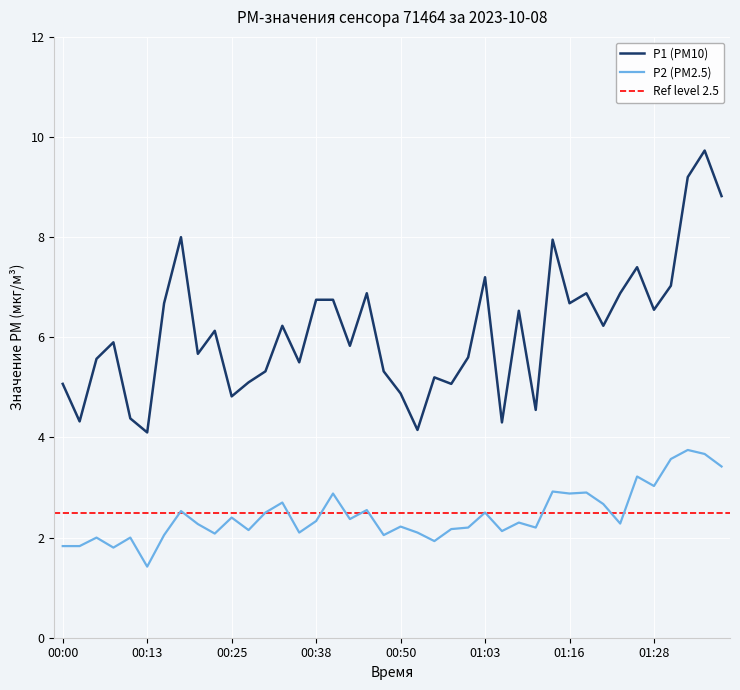

What is the value of the P2 point at the 4th from the left?

1.8